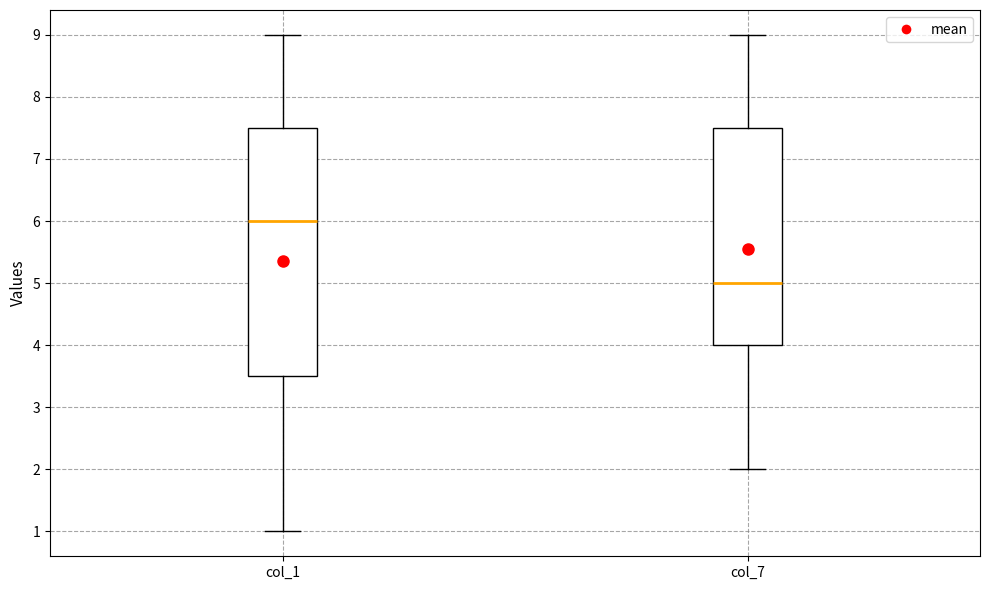

Where does the lower whisker of the box for col_7 end on the y-axis? The values are not printed on the chart, so give them approximately, as read against the axis.

2.0